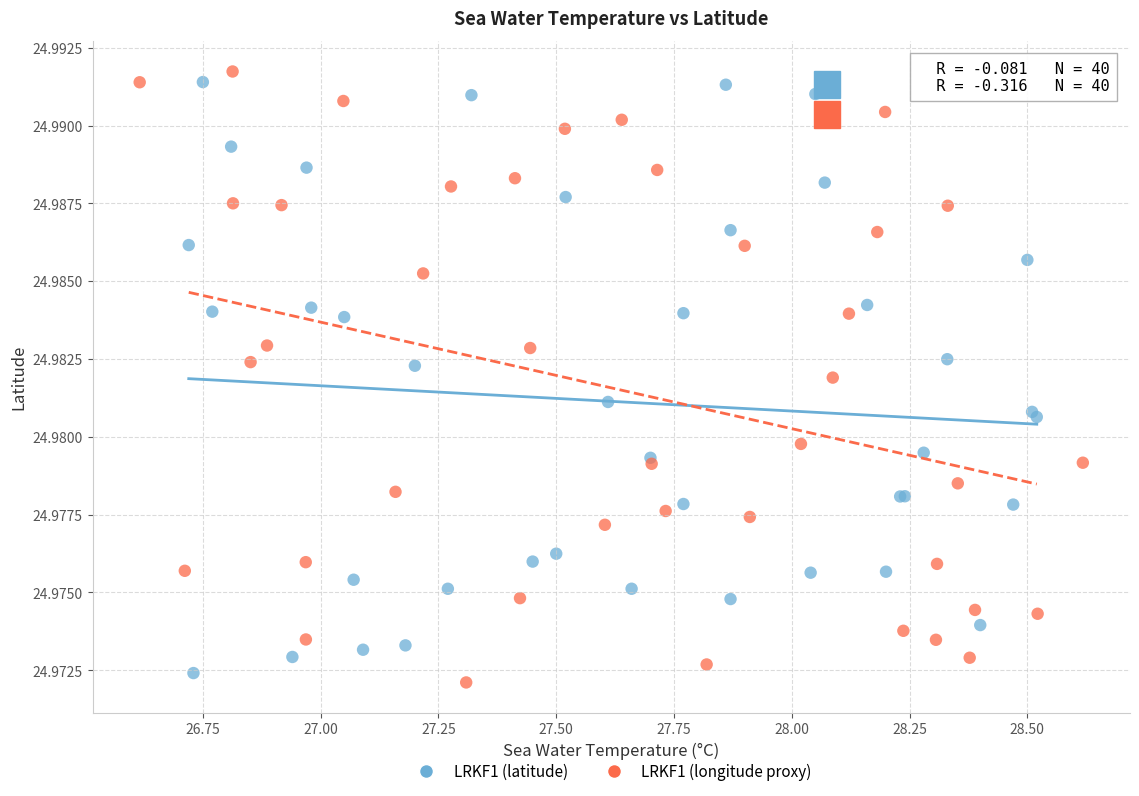

What are all the series names shown in the legend?

LRKF1 (latitude), LRKF1 (longitude proxy)